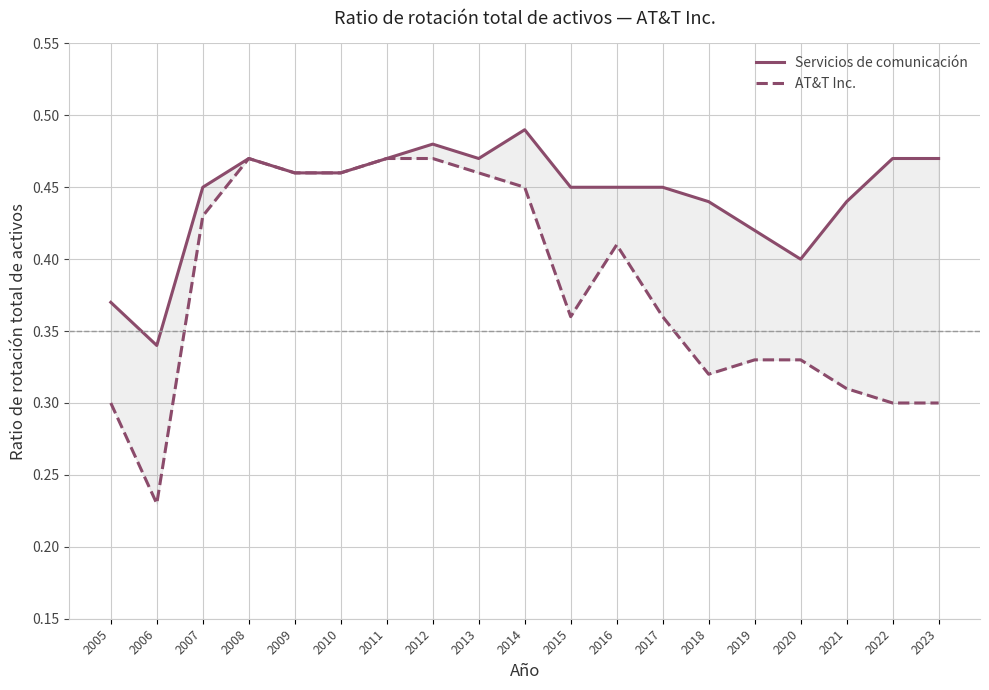

In Servicios de comunicación, how many points are lower than both neighbors (excluding endpoints)?

3